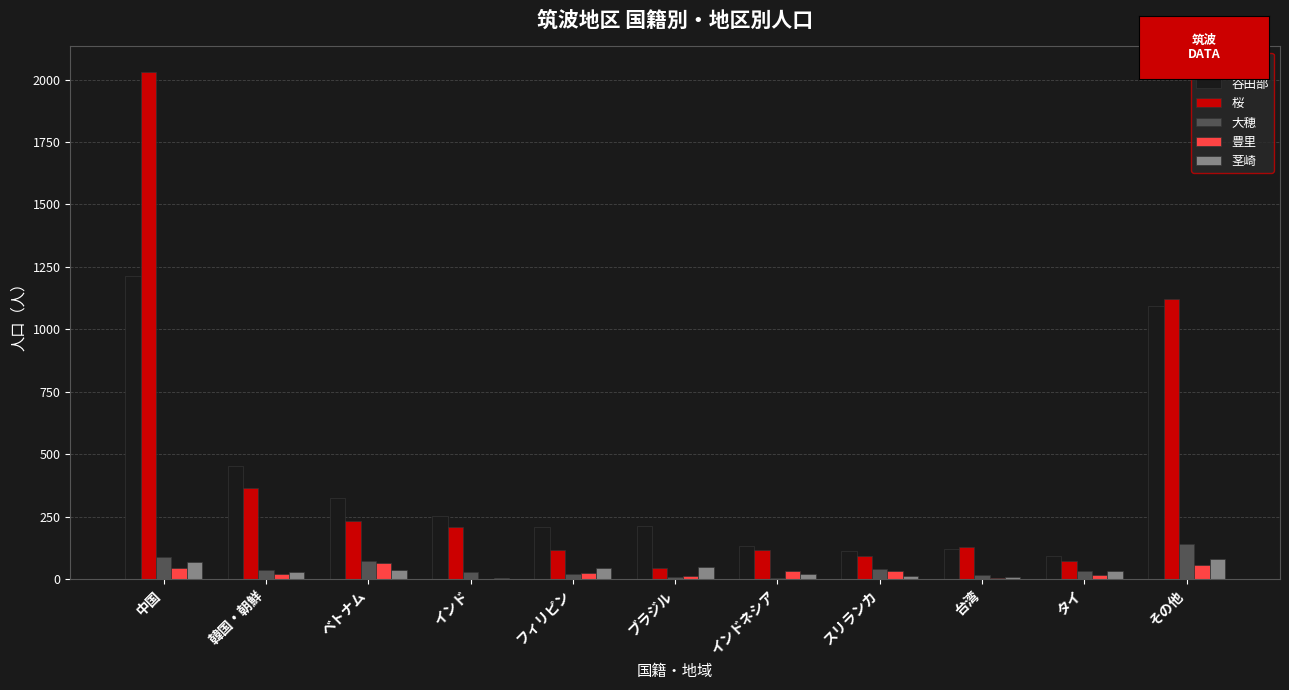

Which label corresponds to the largest value in the chart?

中国